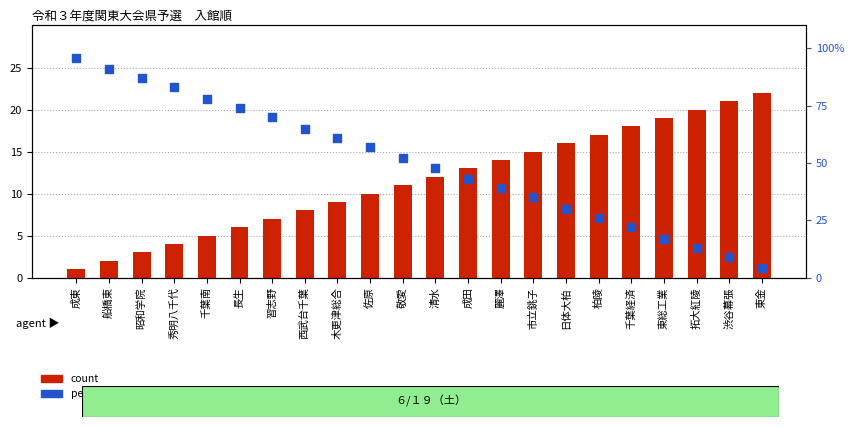

At how many categories does at least one series exceed 78?

4